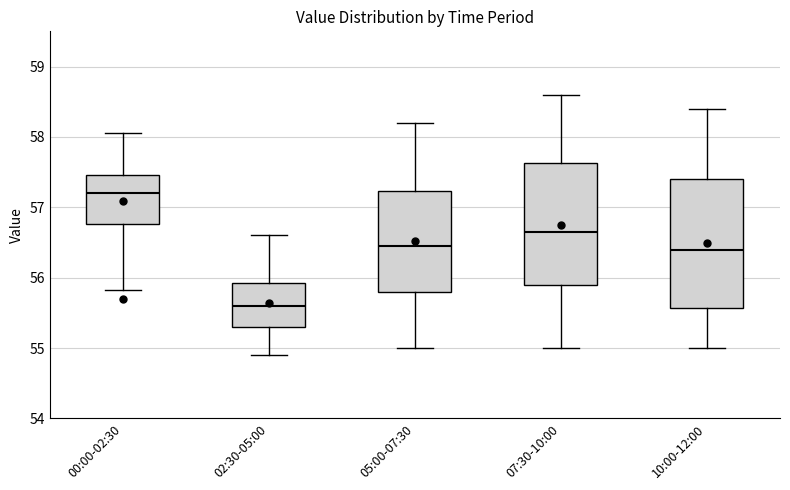

Where does the lower whisker of the box for 02:30-05:00 end on the y-axis? The values are not printed on the chart, so give them approximately, as read against the axis.

54.9